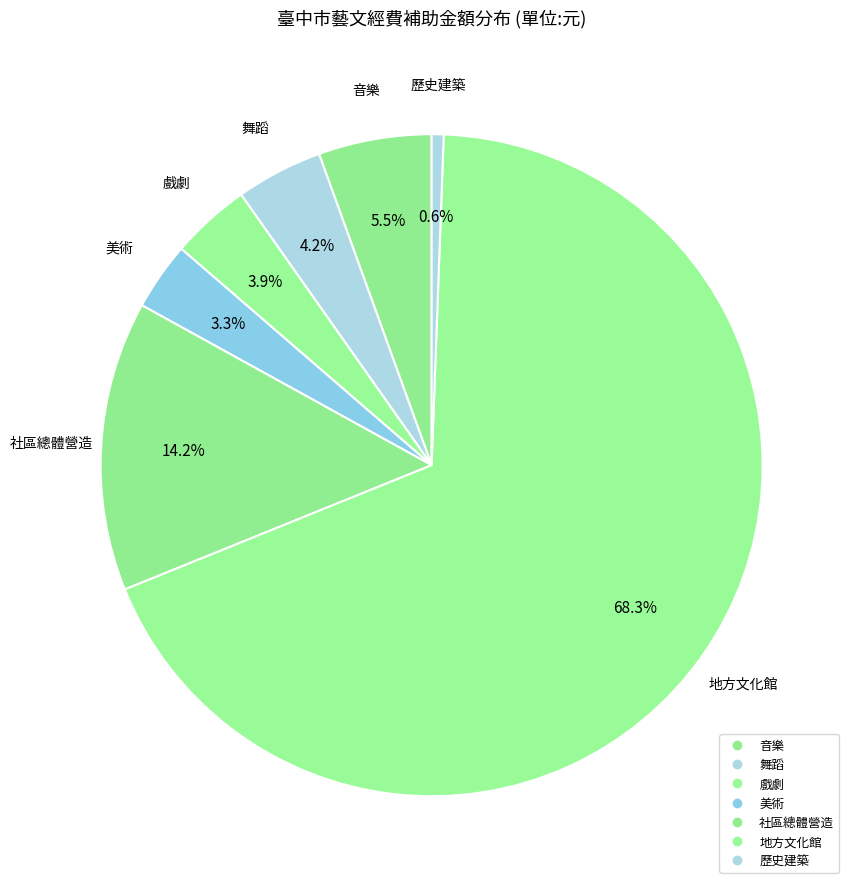

Count the number of slices in the pie.

7